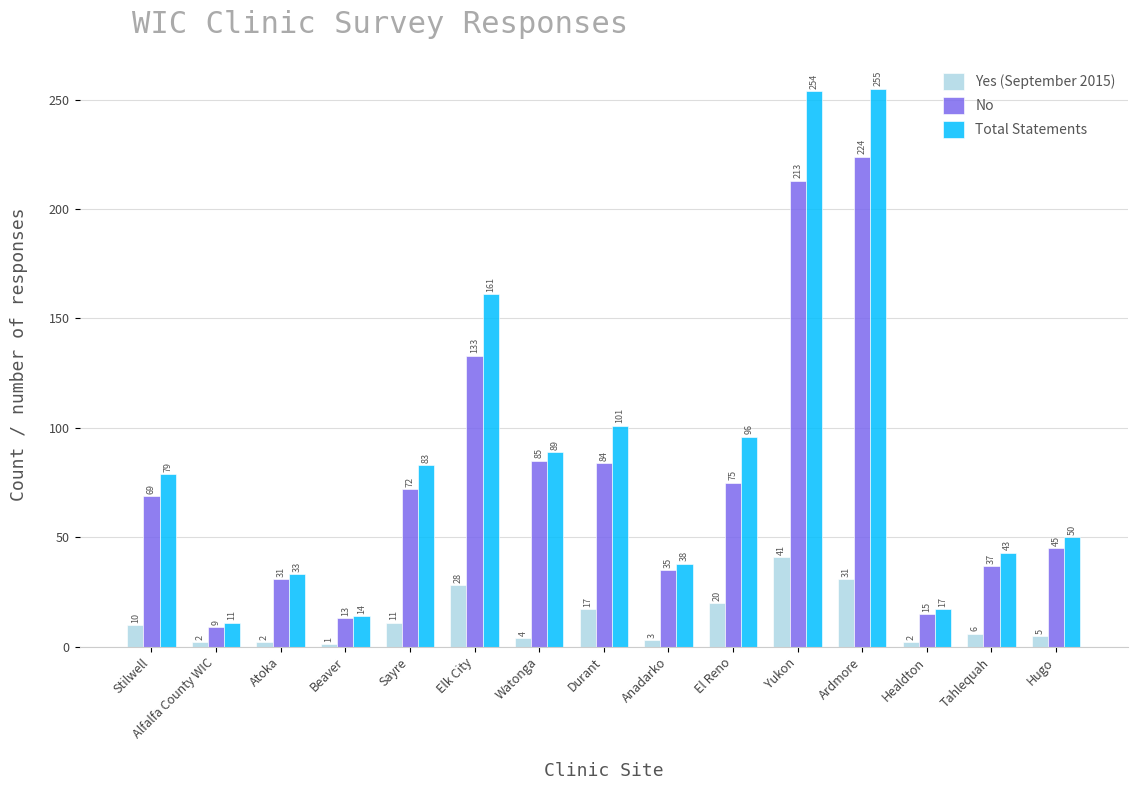

How many data points in Total Statements are less than 79?

7